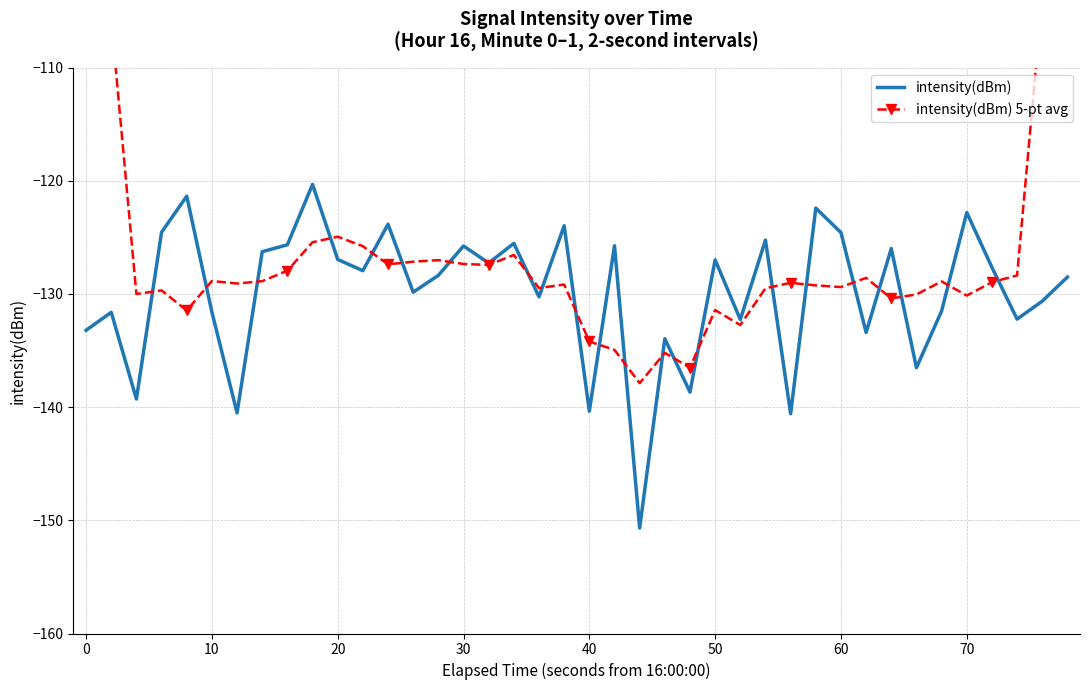

Which series has the widest spread of values?

intensity(dBm) 5-pt avg